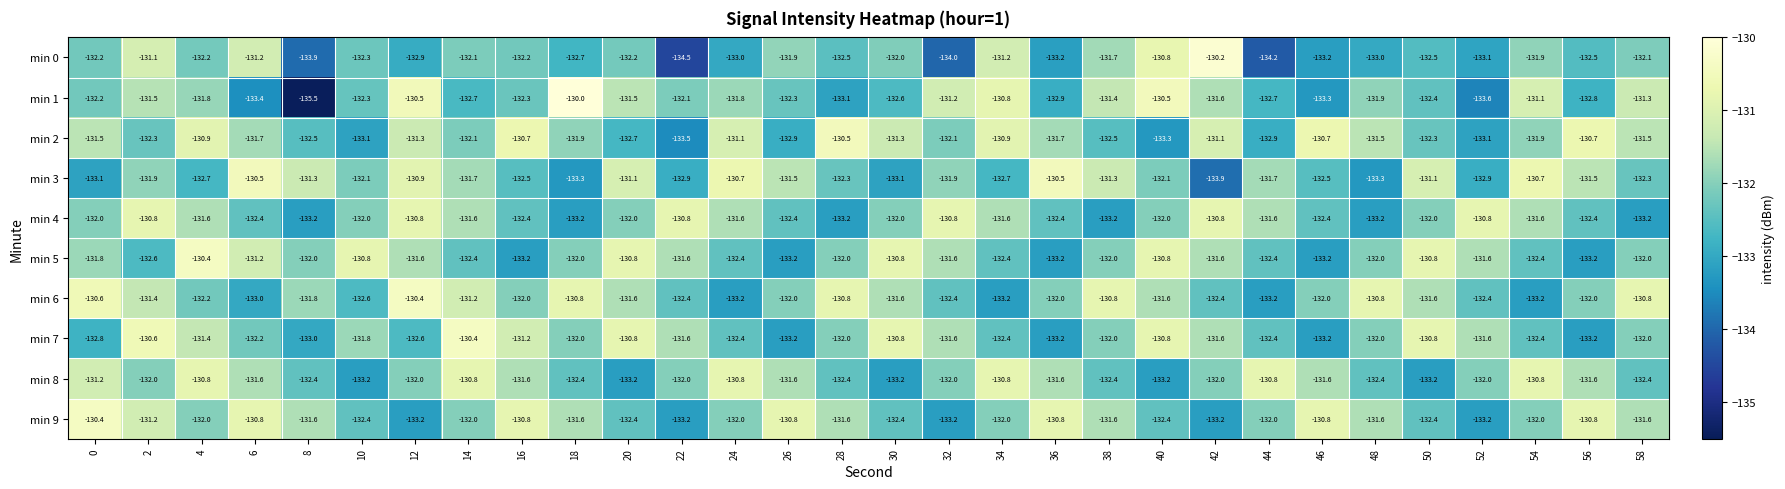

What is the difference between the second highest and second lowest values in the min 9 series?

2.4